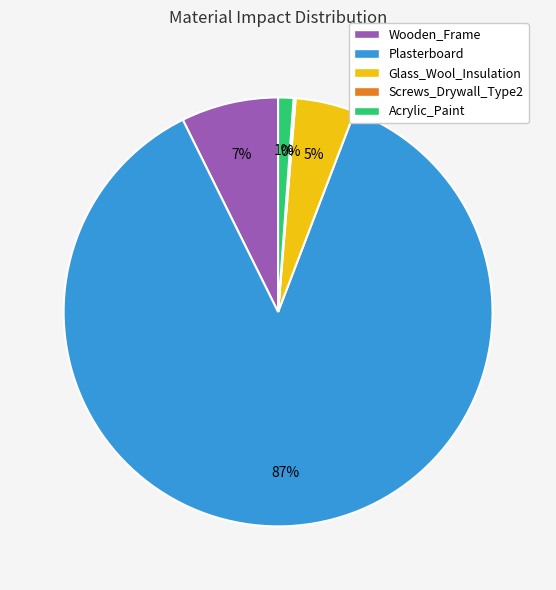

Do Glass_Wool_Insulation and Plasterboard together represent more than half of the pie?

Yes